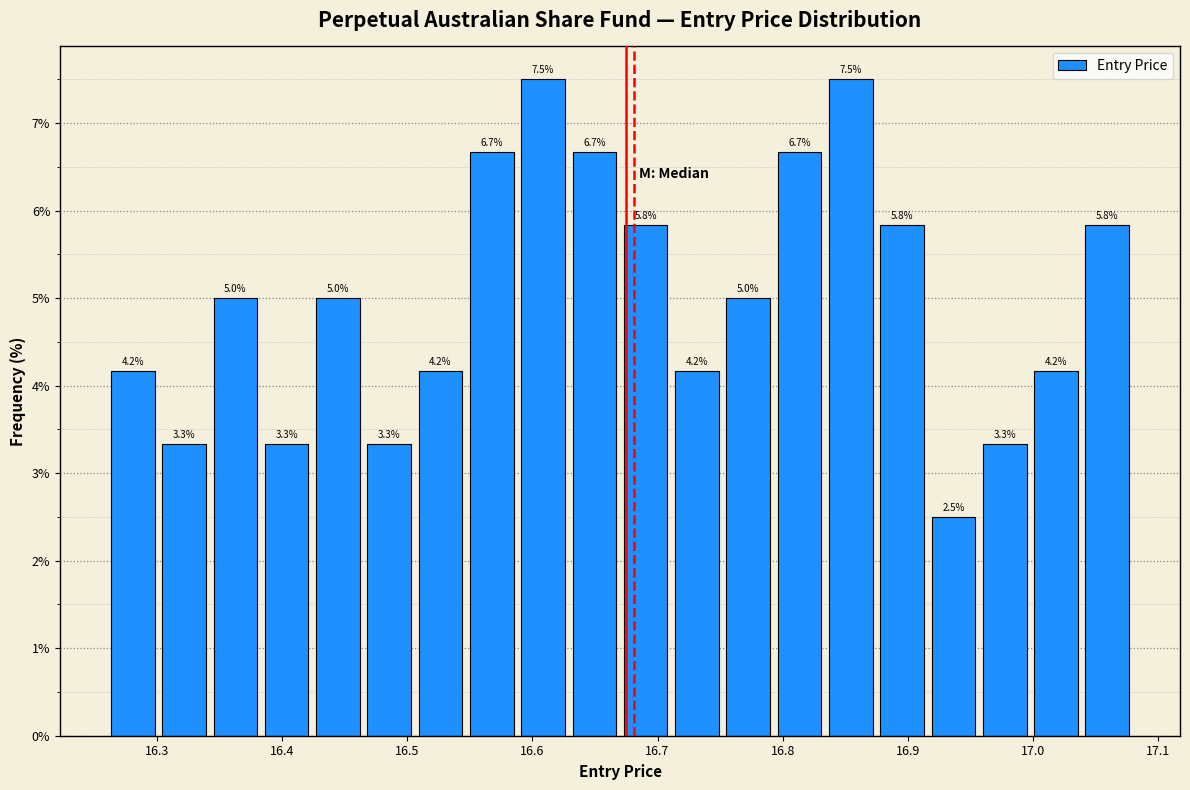

What is the height of the bar covering 16.670 to 16.711 on the x-axis? The bar edges are not printed on the chart, so give them approximately, as read against the axis.

5.8